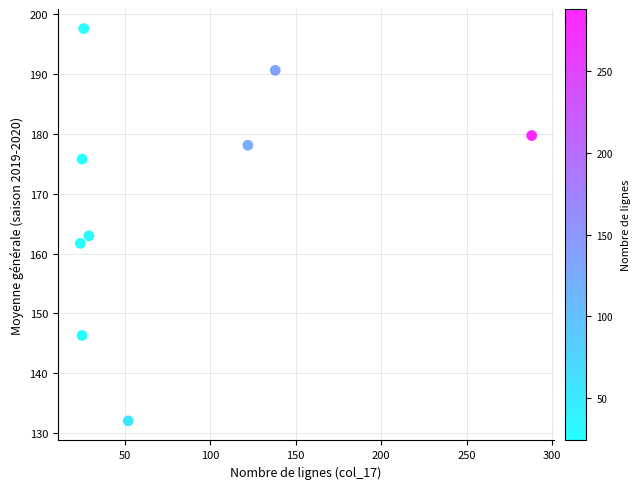

What is the range of X values (max minus min)?

264.0